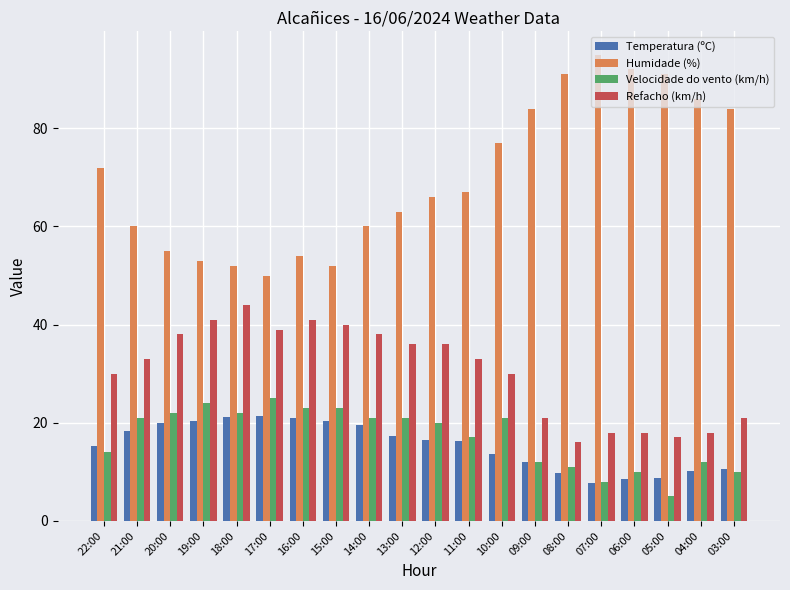

At 11:00, list the series in order from largest to smallest.

Humidade (%), Refacho (km/h), Velocidade do vento (km/h), Temperatura (ºC)